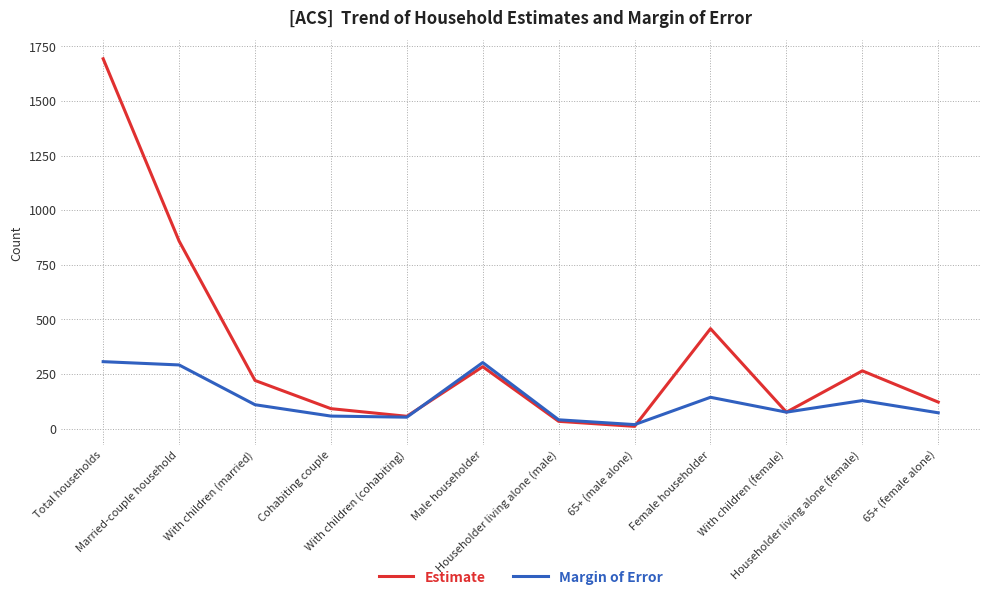

Rank the series by their average value, from lowest to highest.

Margin of Error, Estimate